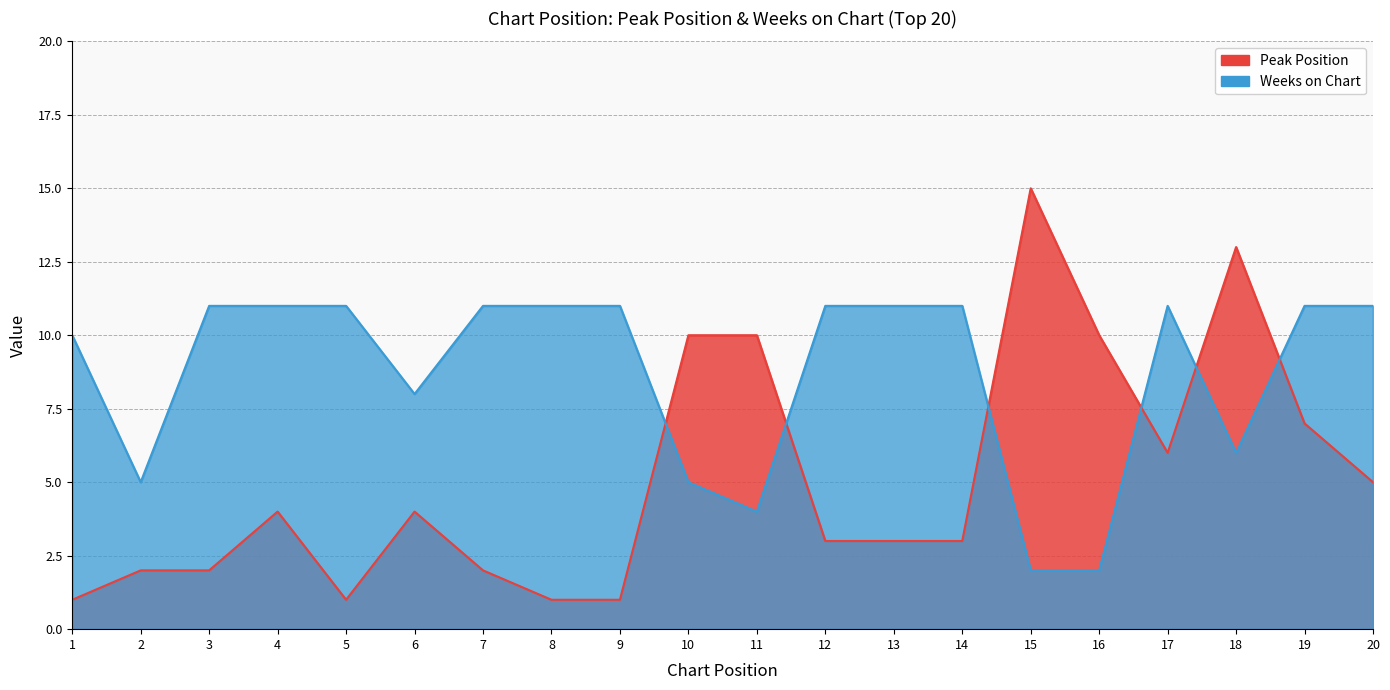

What is the minimum value for Peak Position?

1